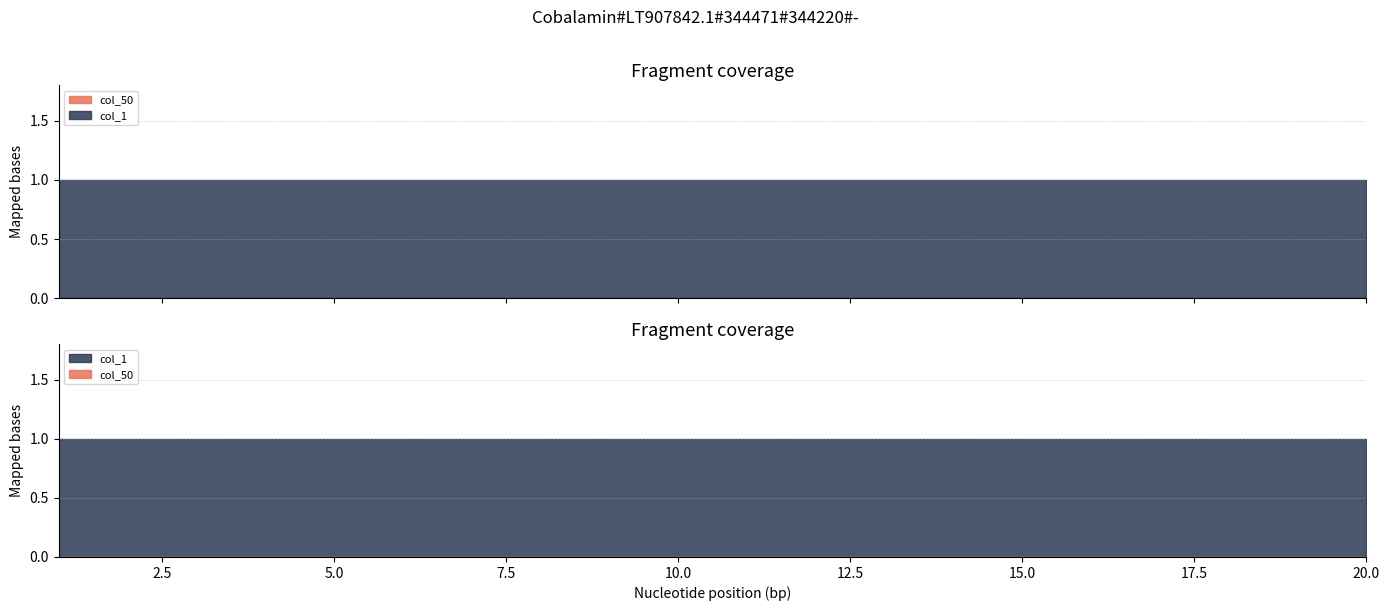

Which series changed the most between 9 and 10?

col_50